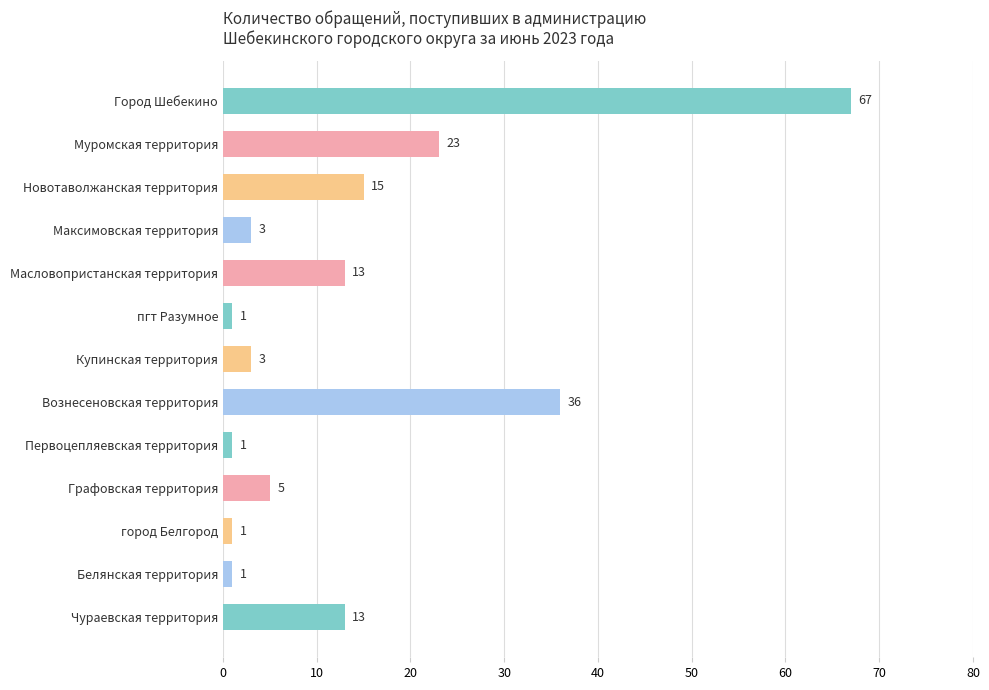

Reading bottom to top, list all the values displayed in this chart.

13	1	1	5	1	36	3	1	13	3	15	23	67